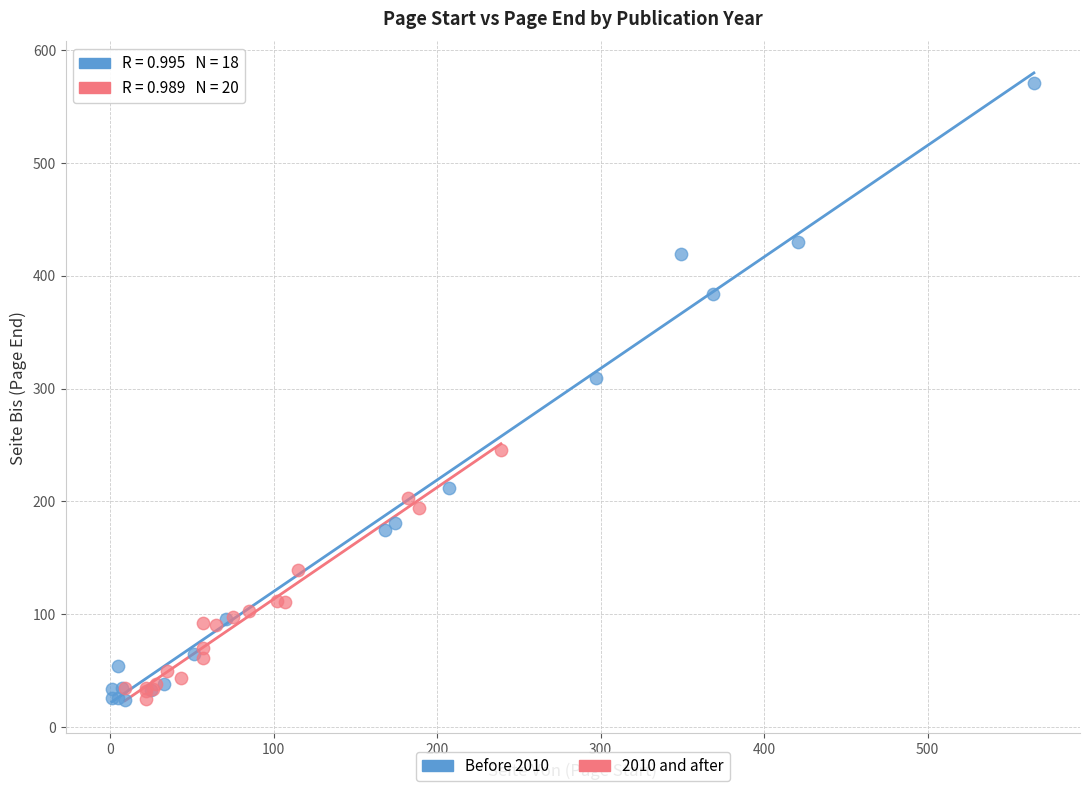

Which series has the widest spread of Y values?

Before 2010